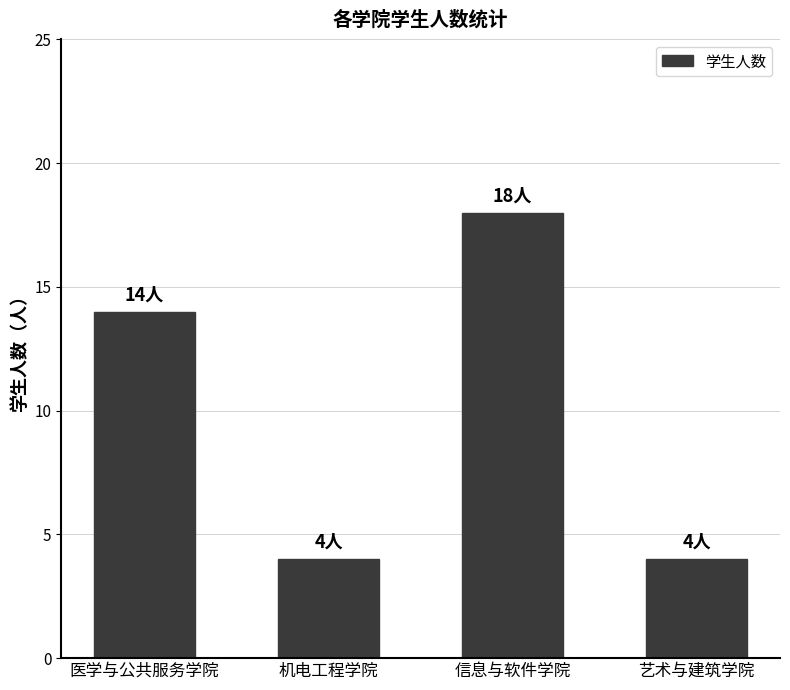

What is the change in value from 医学与公共服务学院 to 机电工程学院?

-10